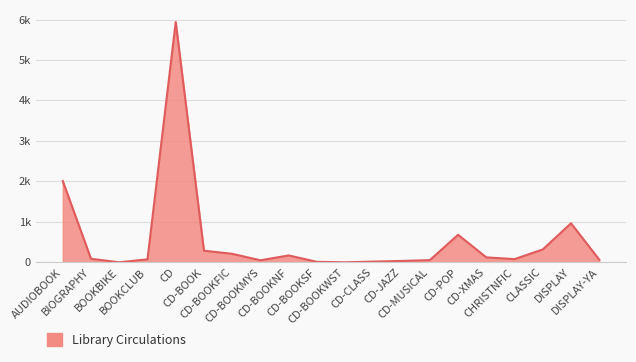

What is the value of the 20th point from the left?

66